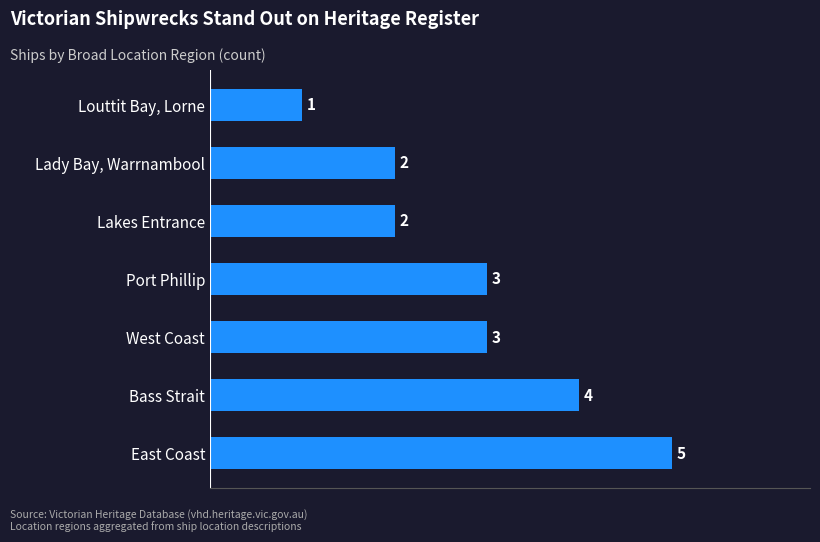

What is the sum of all values?

20